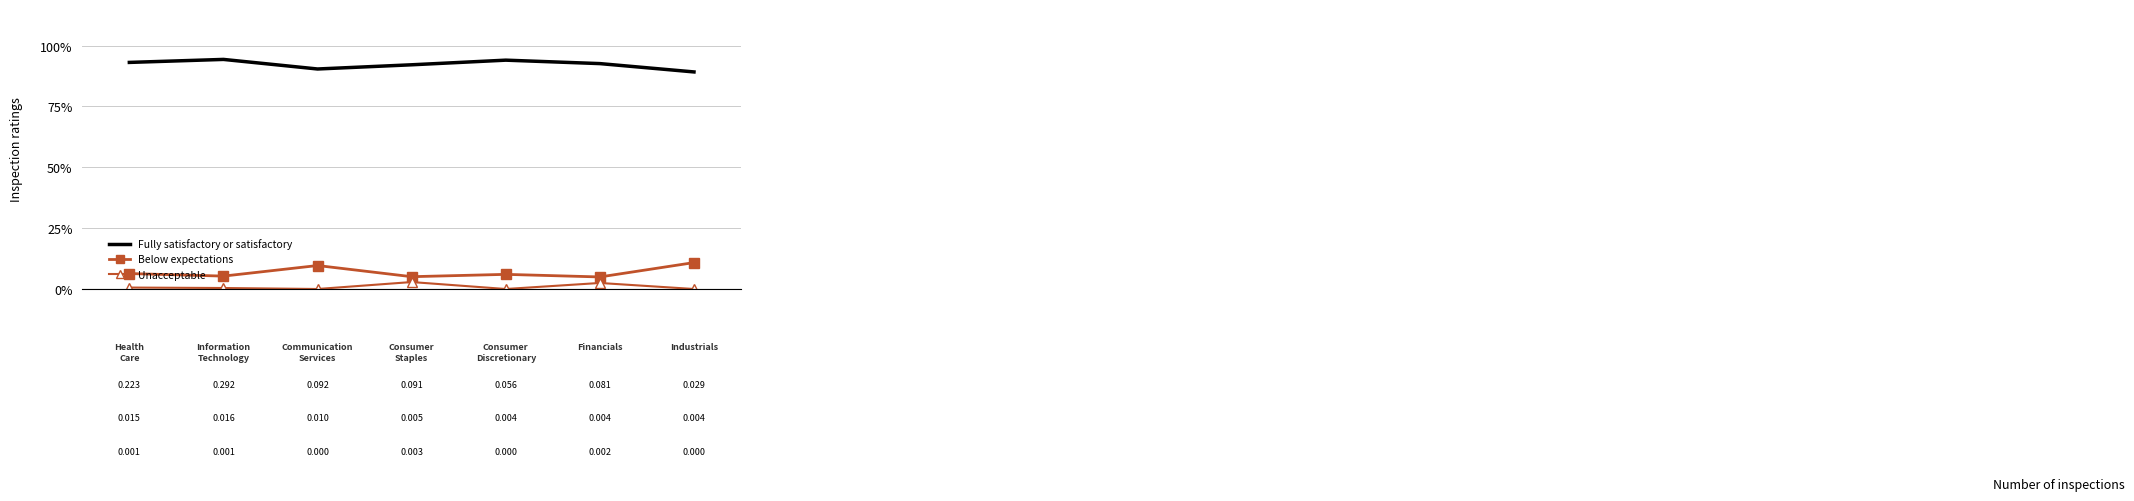

What are all the series names shown in the legend?

Fully satisfactory or satisfactory, Below expectations, Unacceptable